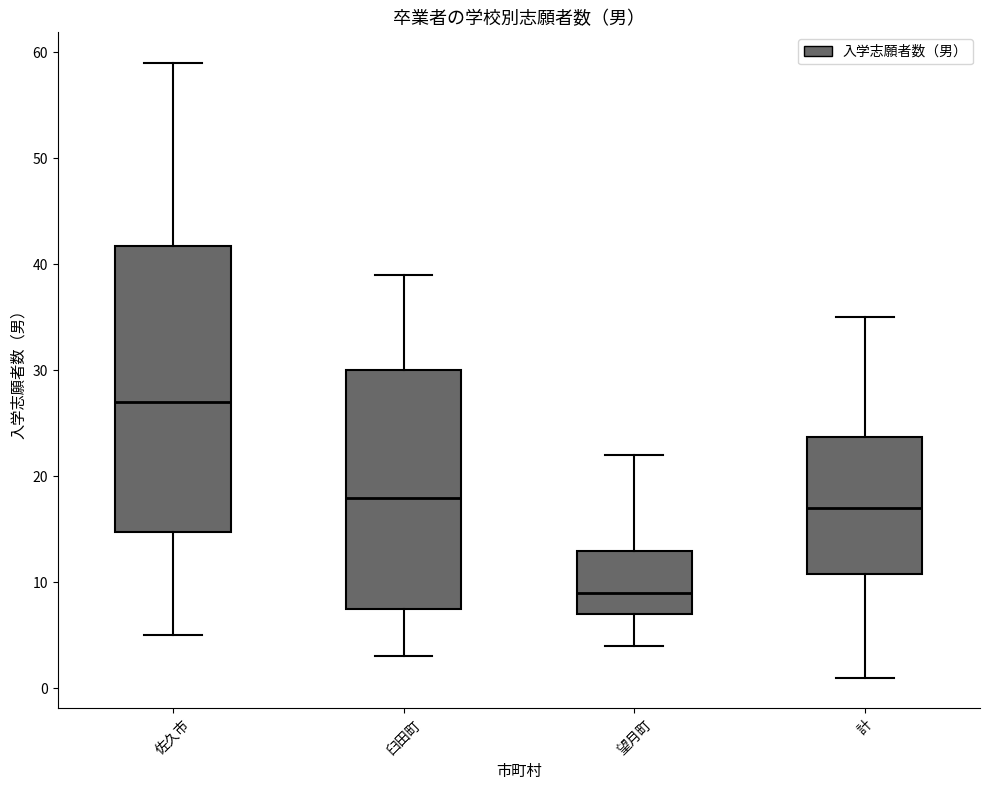

Reading left to right, read every box against the y-axis: the position of its median line, the range the box covers, and the ends of its whiskers. The values are not printed on the chart, so give them approximately, as read against the axis.

佐久市: median 27, box 15 to 42, whiskers 5 to 59
臼田町: median 18, box 8 to 30, whiskers 3 to 39
望月町: median 9, box 7 to 13, whiskers 4 to 22
計: median 17, box 11 to 24, whiskers 1 to 35